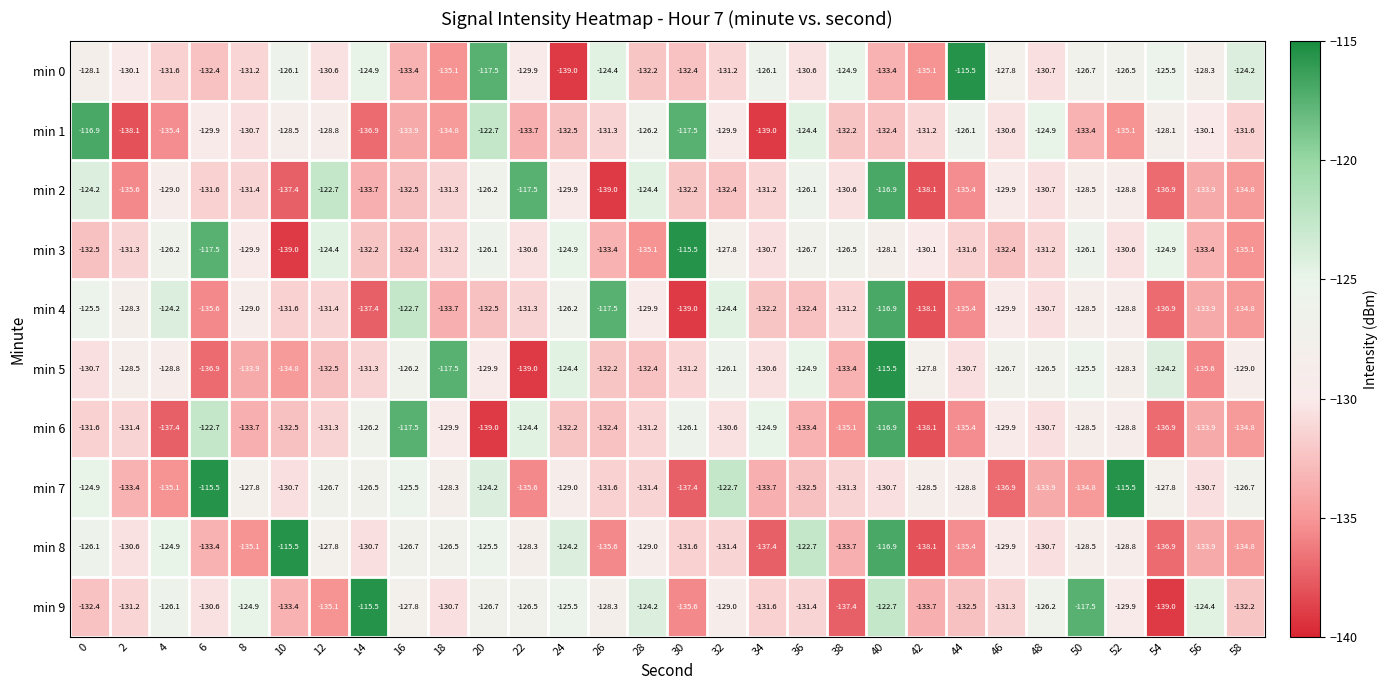

At which category is the sum across all series the highest?

40